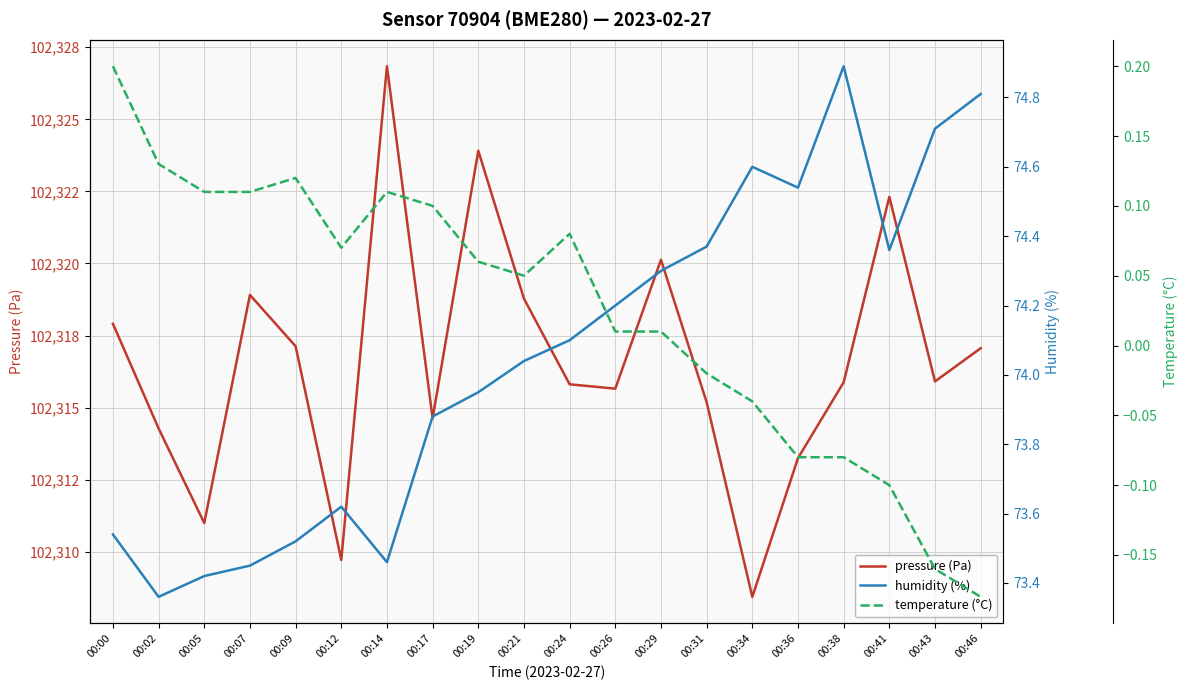

Which series has the largest total across all categories?

pressure (Pa)